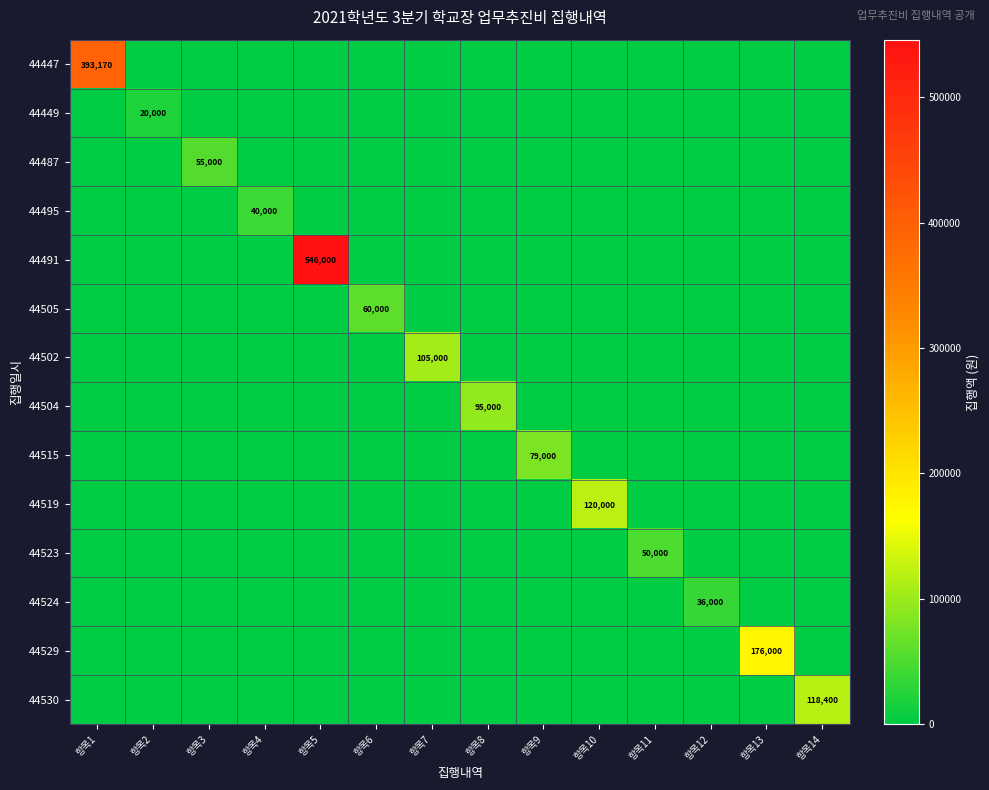

True or false: 44449 has a value of -11065 at 항목8.

False